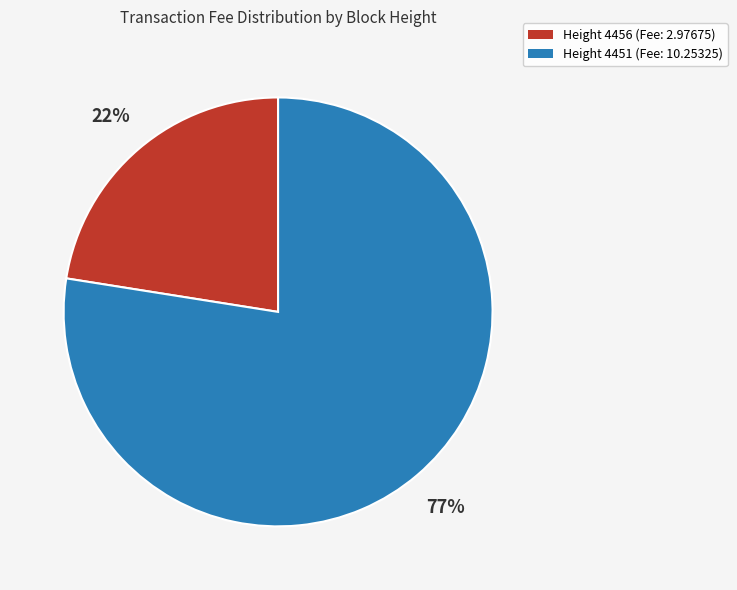

How many segments does this pie chart have?

2